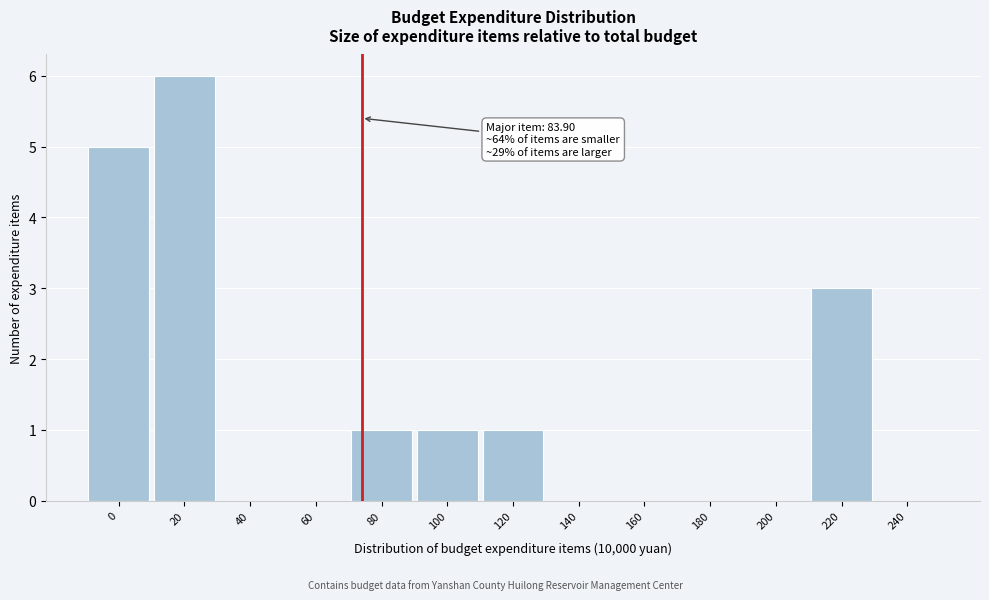

Reading right to left, transcribe all the data shown in this chart.

240=0	220=3	200=0	180=0	160=0	140=0	120=1	100=1	80=1	60=0	40=0	20=6	0=5